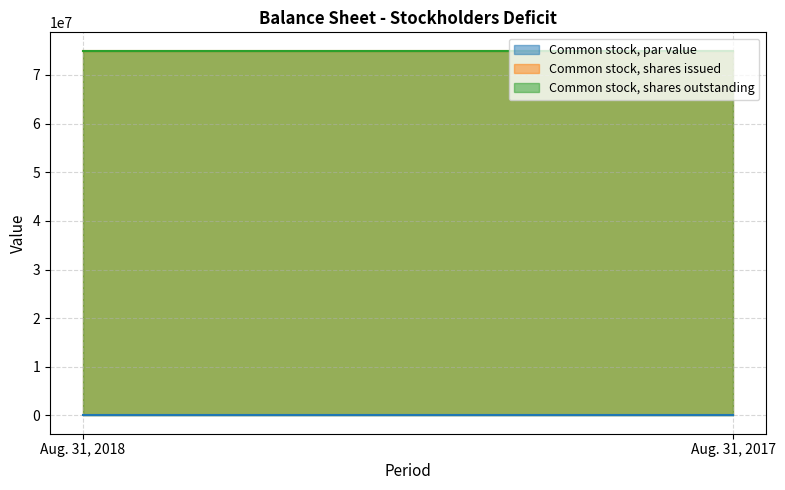

At which label does Common stock, shares outstanding reach its minimum?

Aug. 31, 2018